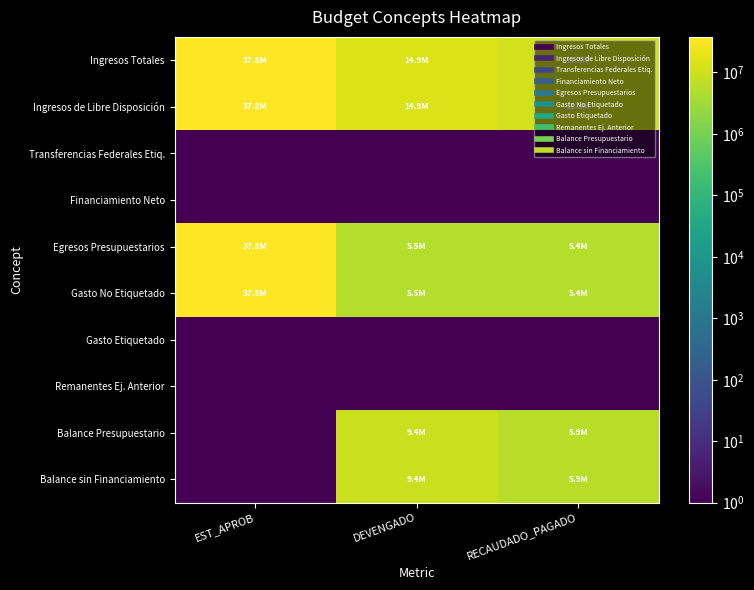

At EST_APROB, list the series in order from largest to smallest.

Ingresos Totales, Ingresos de Libre Disposición, Egresos Presupuestarios, Gasto No Etiquetado, Transferencias Federales Etiq., Financiamiento Neto, Gasto Etiquetado, Remanentes Ej. Anterior, Balance Presupuestario, Balance sin Financiamiento